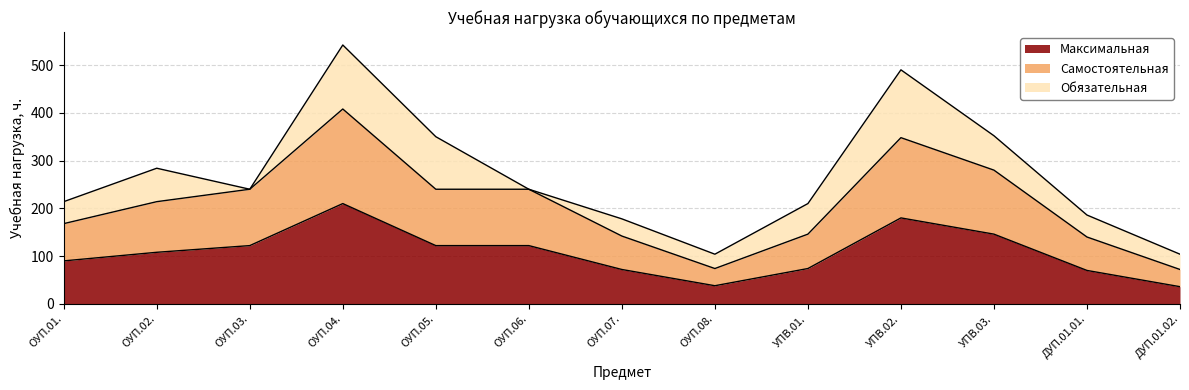

What is the minimum value for Самостоятельная?

72